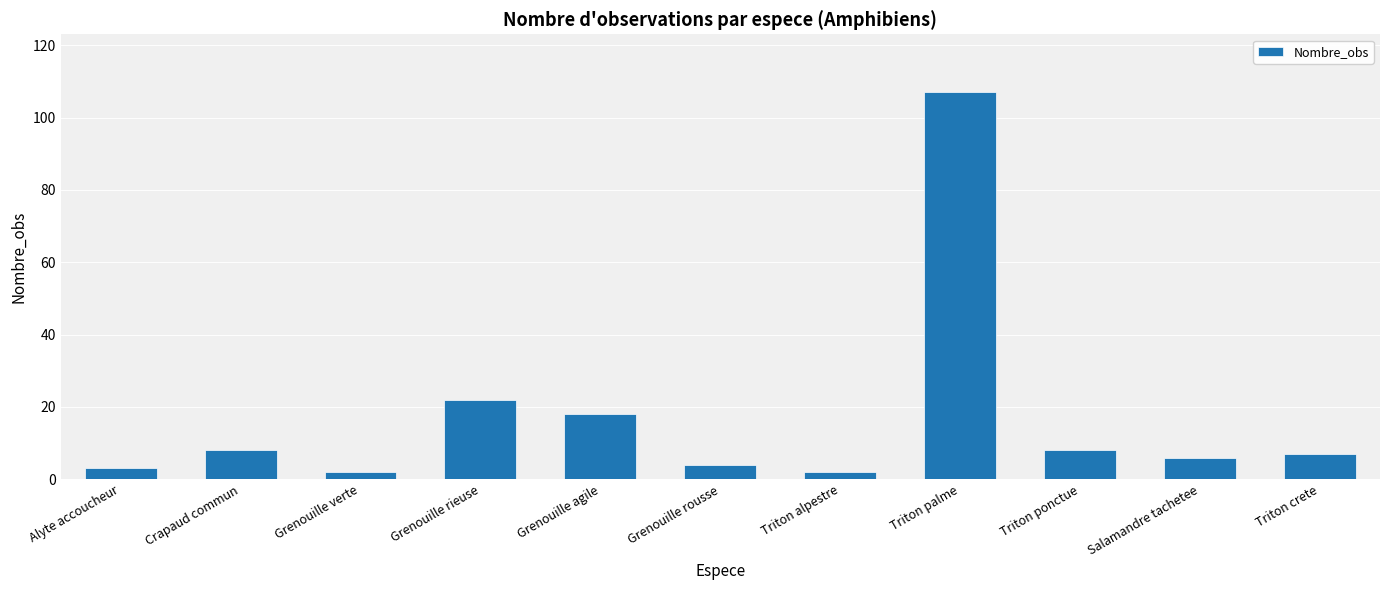

Are the bars grouped side by side (vs. stacked)?

No